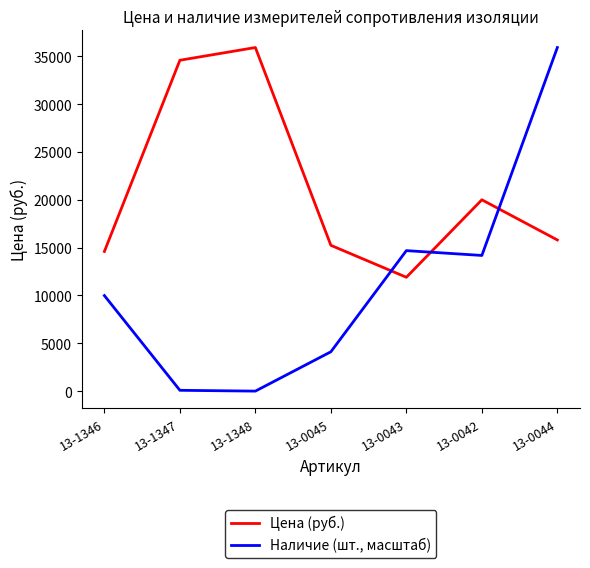

True or false: Наличие (шт., масштаб) has more than 2 interior local peaks.

False